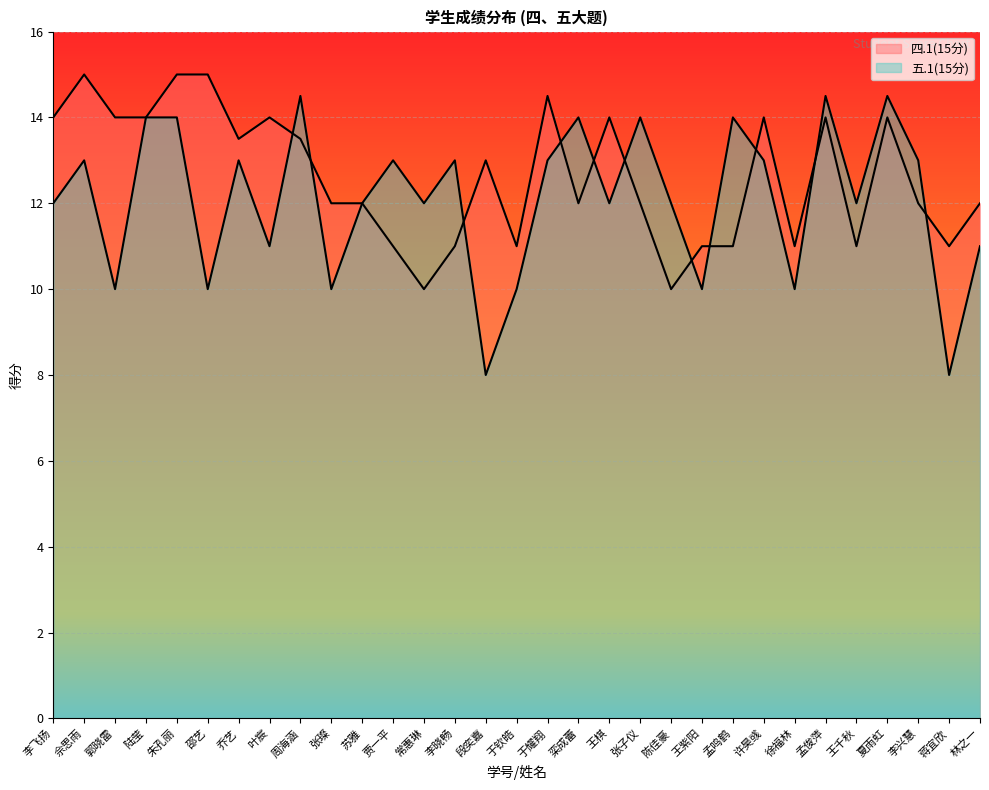

In 四.1(15分), how many points are higher than both neighbors (excluding endpoints)?

8